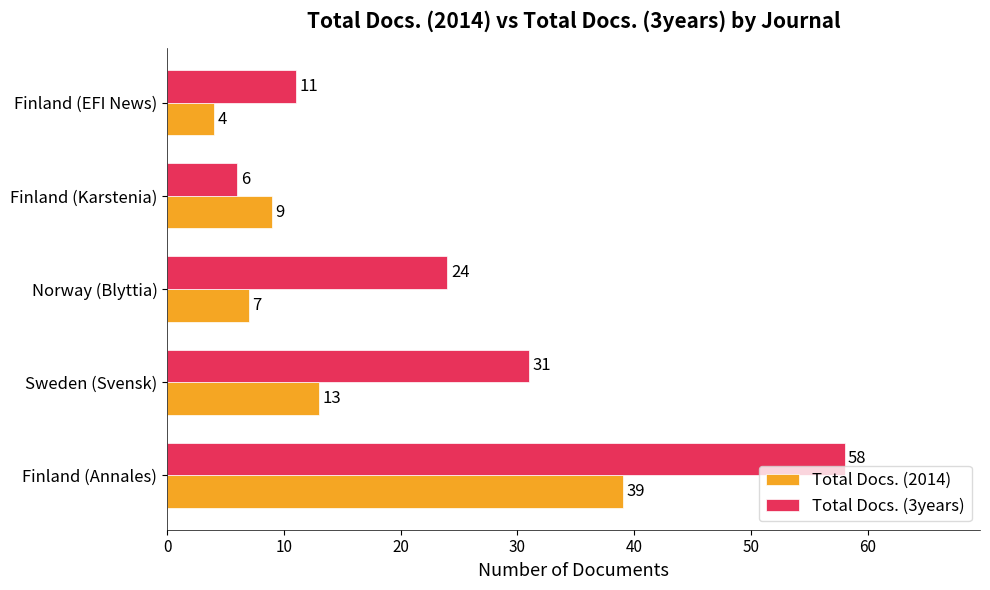

True or false: Total Docs. (2014) has a value of 6 at Finland (Karstenia).

False